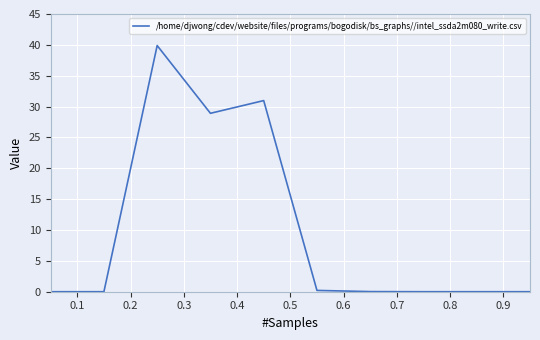

What is the maximum value shown in the chart?

39.9